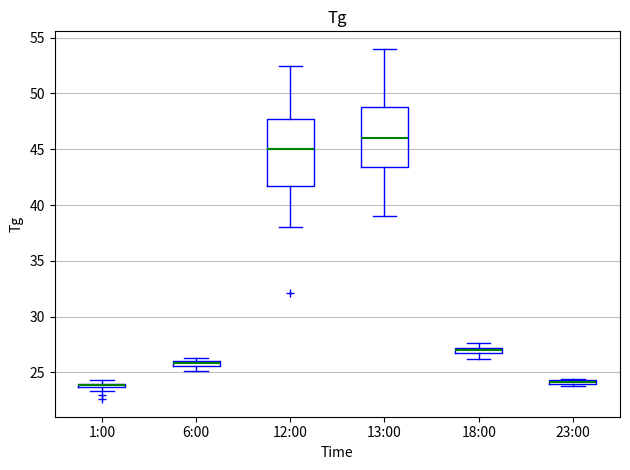

Where is the lower edge of the box for 1:00 on the y-axis? The values are not printed on the chart, so give them approximately, as read against the axis.

23.5